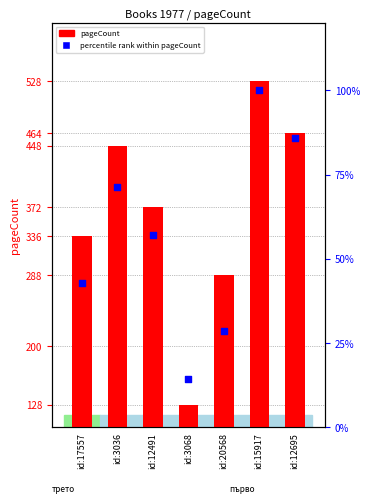

Which series has the largest total across all categories?

pageCount